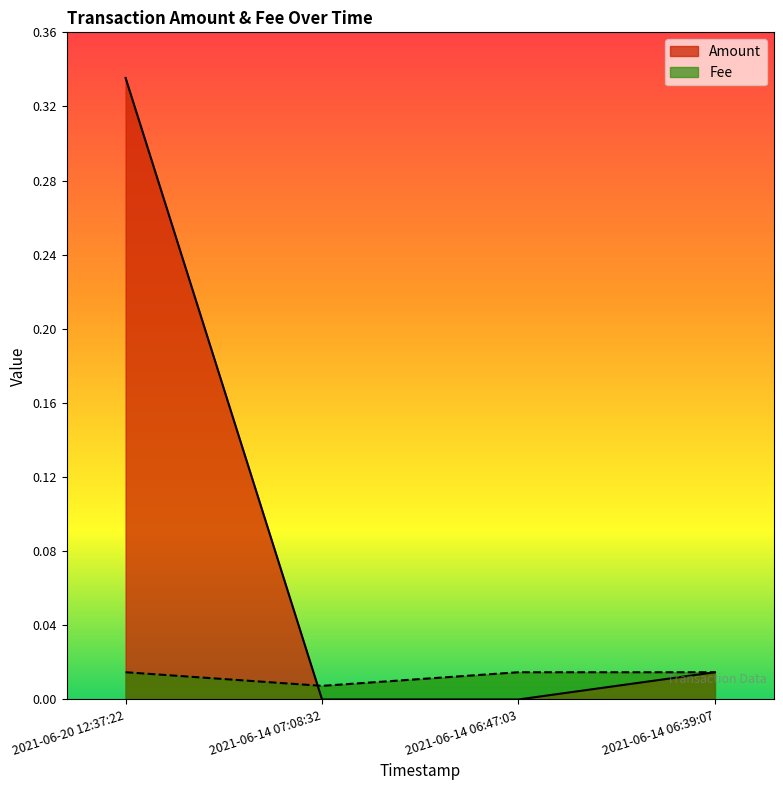

The value of Fee at 2021-06-14 06:47:03 is 0.0. True or false?

True